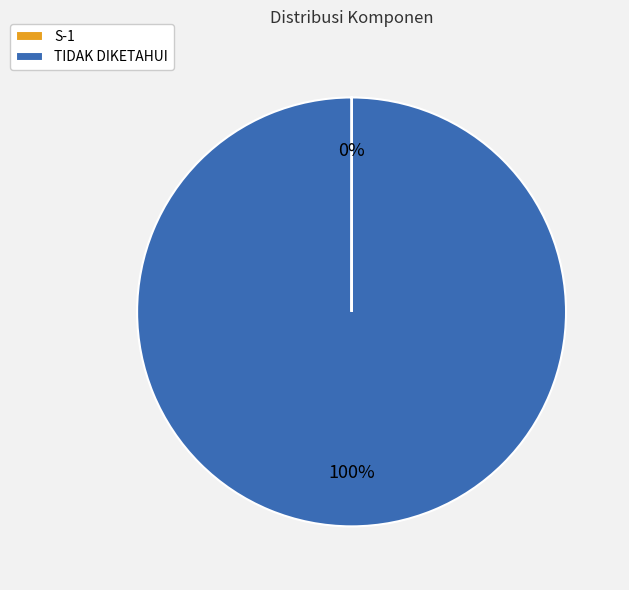

Which category has the biggest portion of the pie?

TIDAK DIKETAHUI